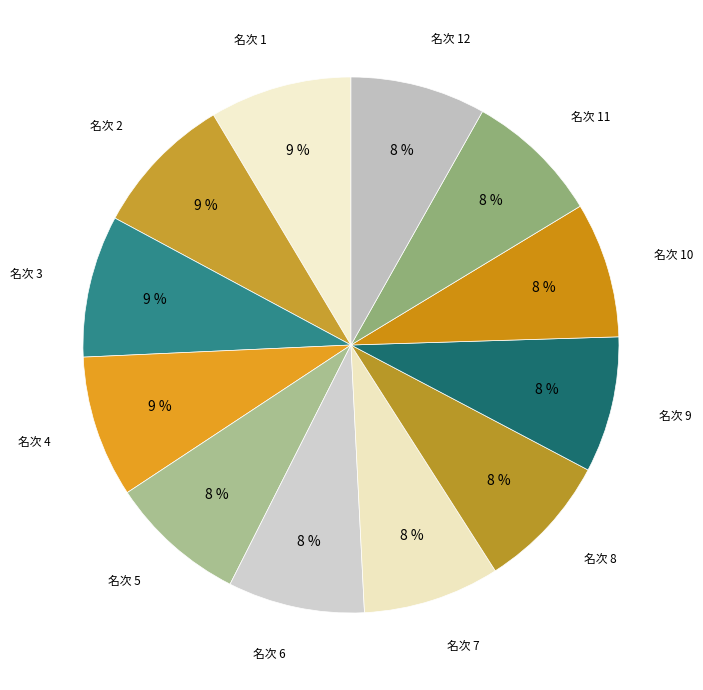

How many slices are in this pie chart?

12